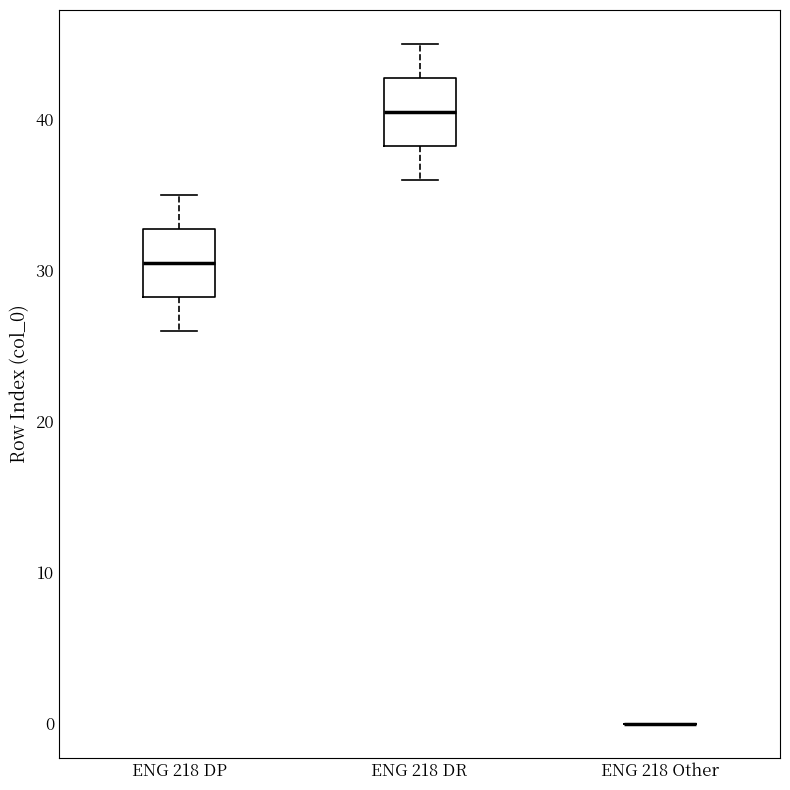

Reading left to right, transcribe this box plot: for each box, give where its median line is, the range the box spans, and where its two whiskers end, as read against the y-axis. The values are not printed on the chart, so give them approximately, as read against the axis.

ENG 218 DP: median 31, box 28 to 33, whiskers 26 to 35
ENG 218 DR: median 41, box 38 to 43, whiskers 36 to 45
ENG 218 Other: box collapsed to a line at 0, whiskers 0 to 0